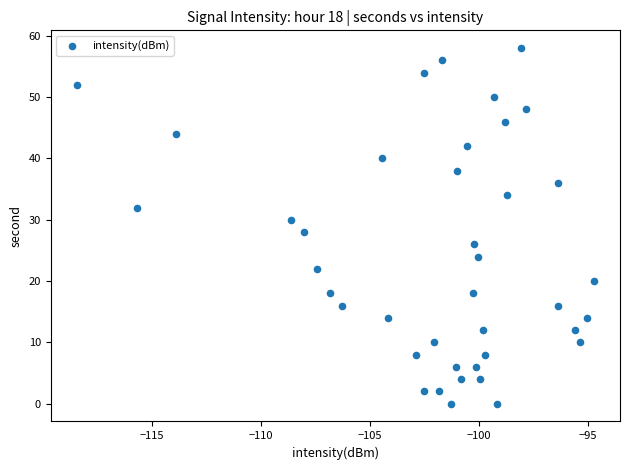

What is the range of Y values (max minus min)?

58